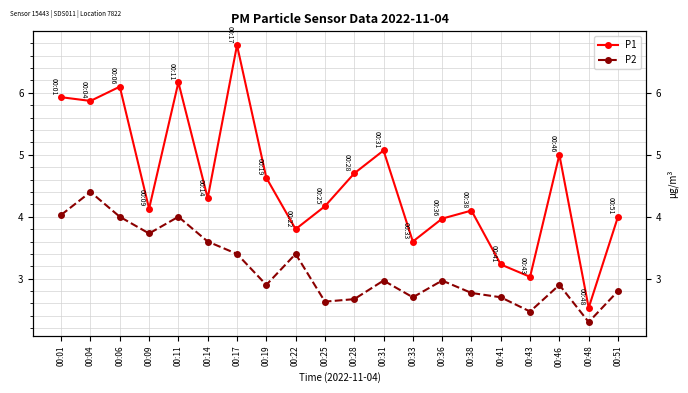

What is the value of the P2 point at the 7th from the left?

3.4